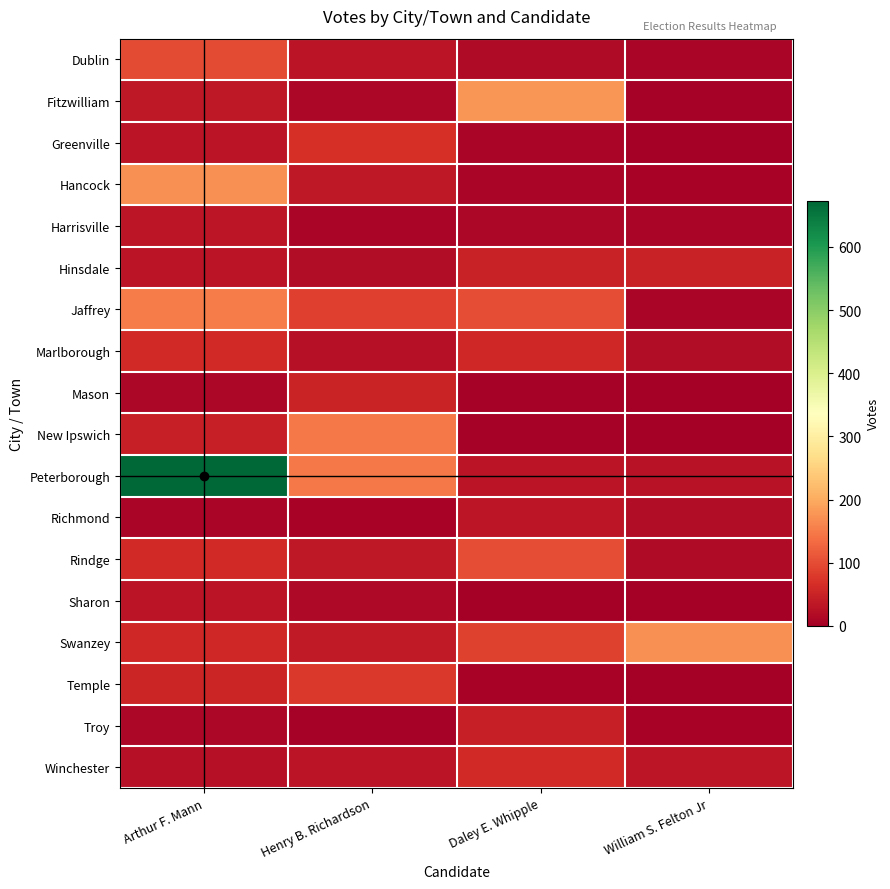

What is the total value across all series at Daley E. Whipple?

805